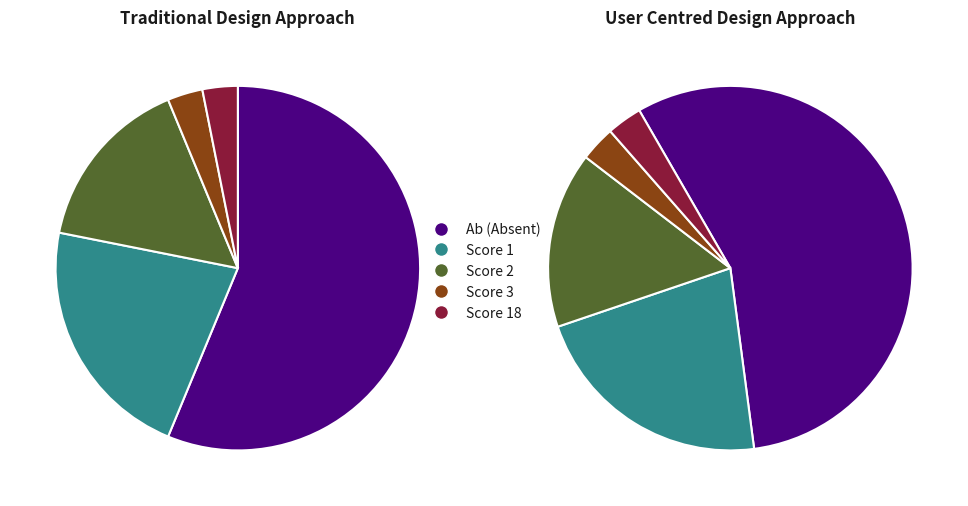

How many segments does this pie chart have?

5